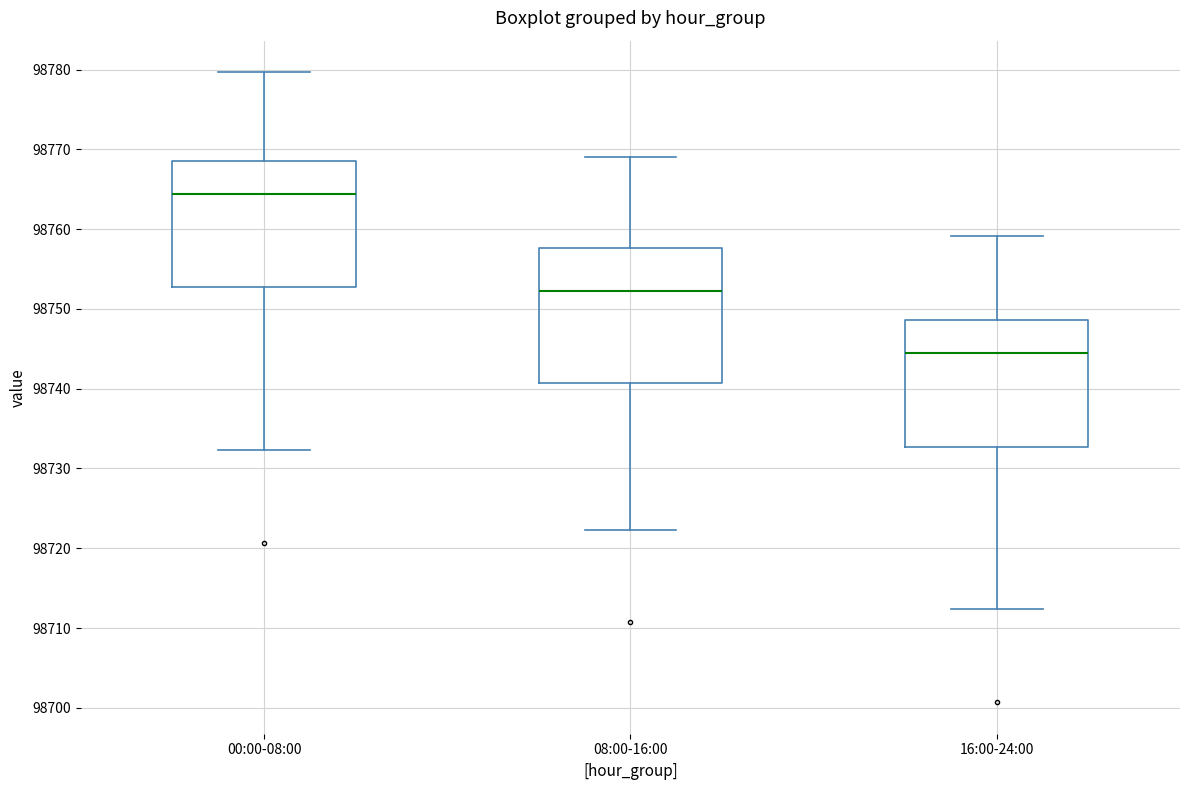

Reading left to right, read every box against the y-axis: the position of its median line, the range the box covers, and the ends of its whiskers. The values are not printed on the chart, so give them approximately, as read against the axis.

00:00-08:00: median 98764, box 98753 to 98769, whiskers 98732 to 98780
08:00-16:00: median 98752, box 98741 to 98758, whiskers 98722 to 98769
16:00-24:00: median 98744, box 98733 to 98749, whiskers 98712 to 98759